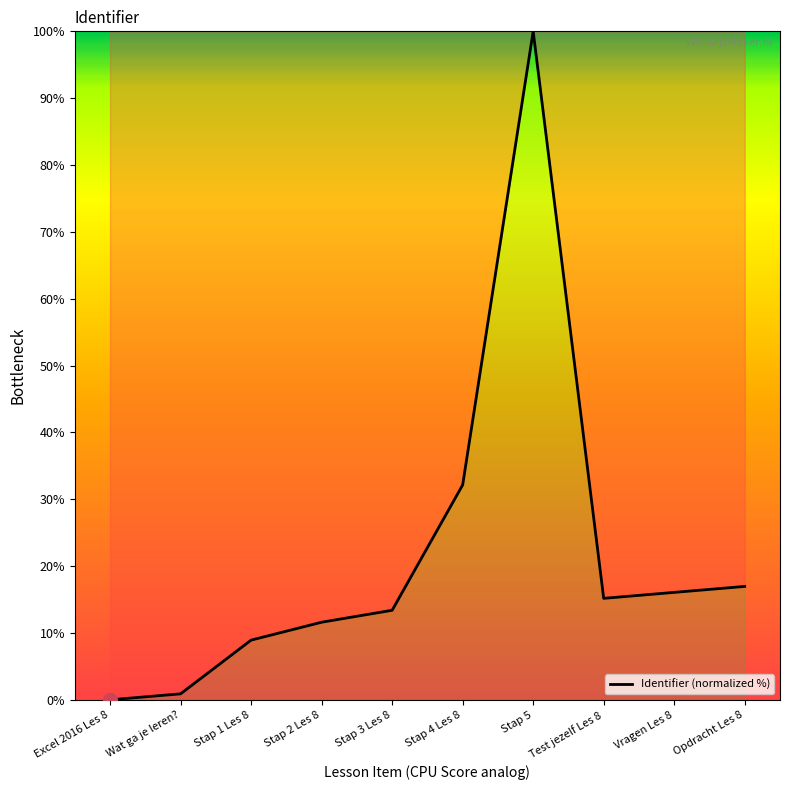

What is the change in value from Stap 5 to Vragen Les 8?

-83.9